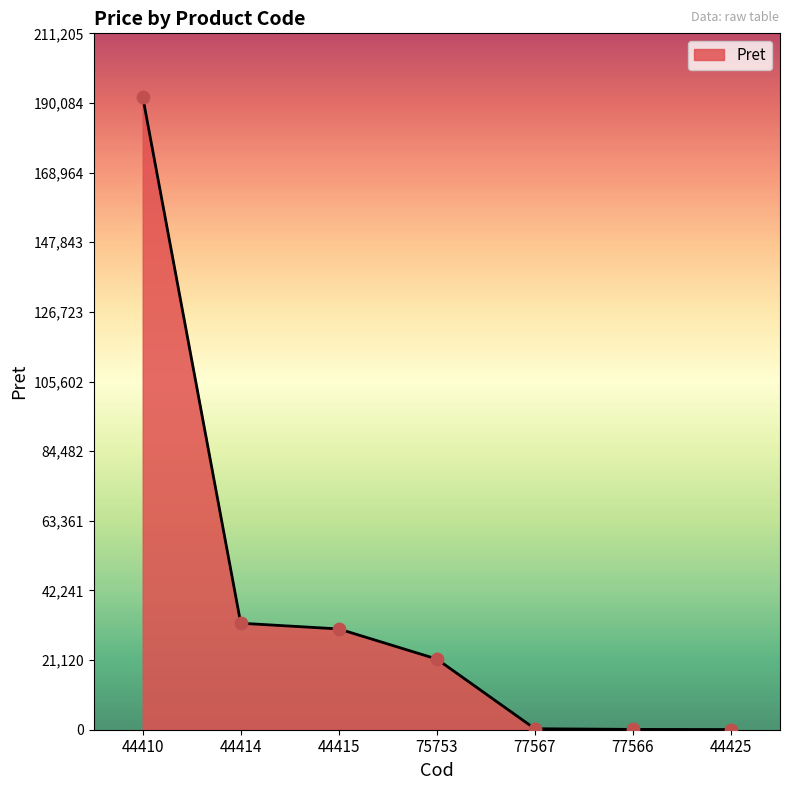

What is the change in value from 44415 to 77567?

-30267.0